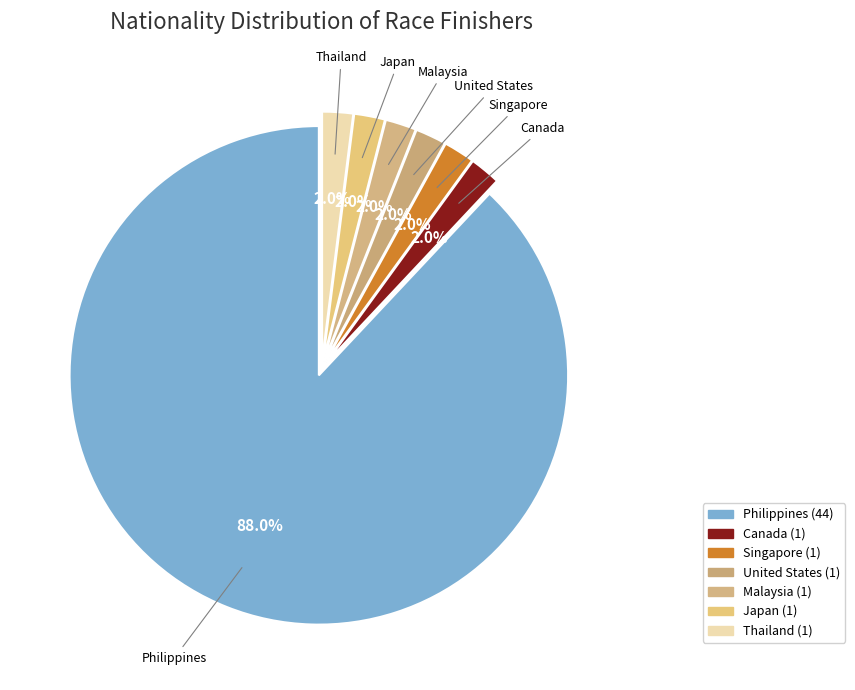

Is there any slice that represents more than half of the pie?

Yes